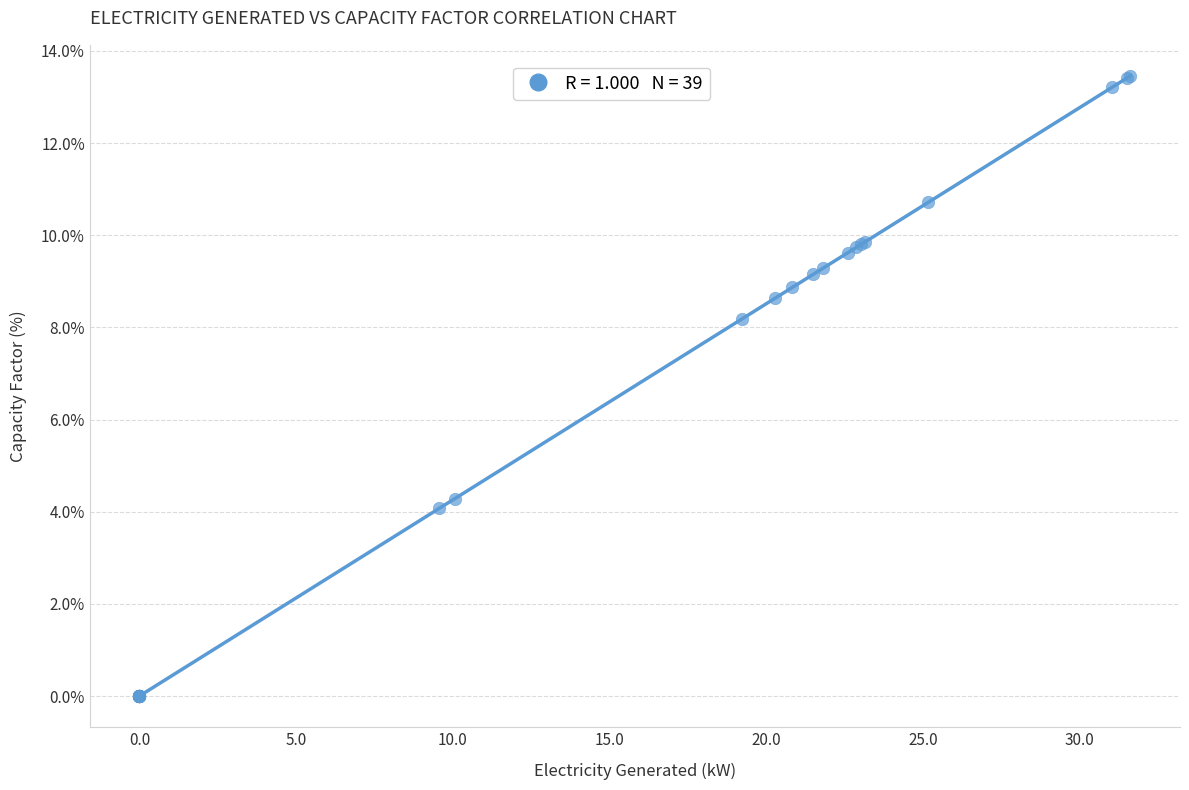

What Y value in the scatter plot is closest to 6?

4.3